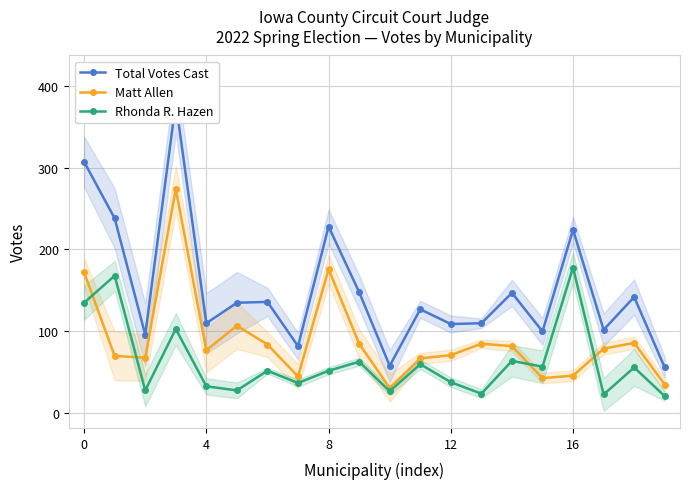

True or false: Rhonda R. Hazen has a value of 25 at 8.

False